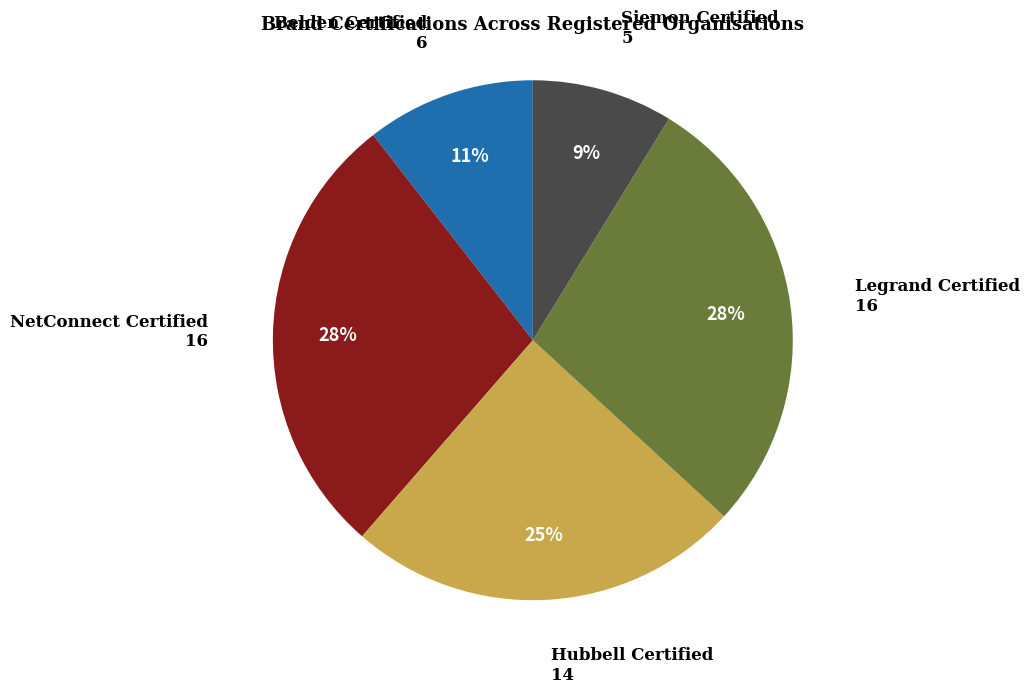

To the nearest percent, what is the average slice percentage?

20%